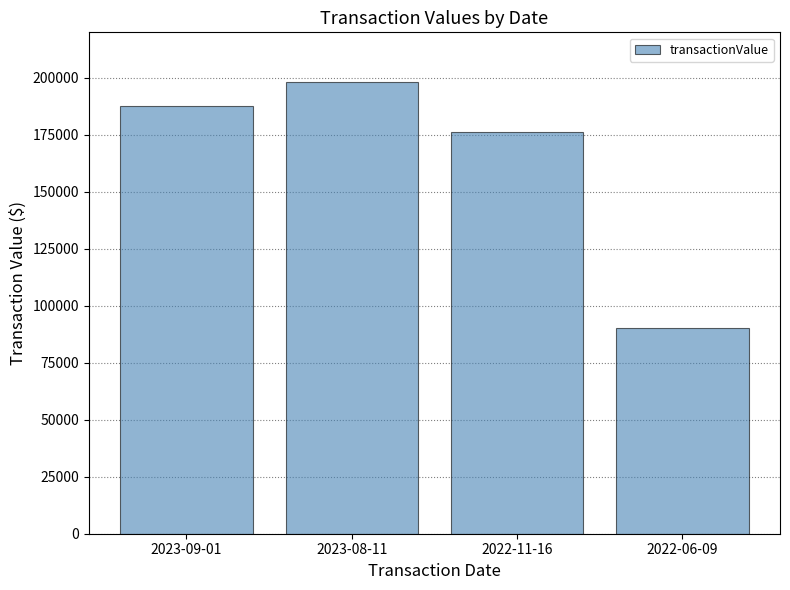

What is the difference between the maximum and second lowest values?

21928